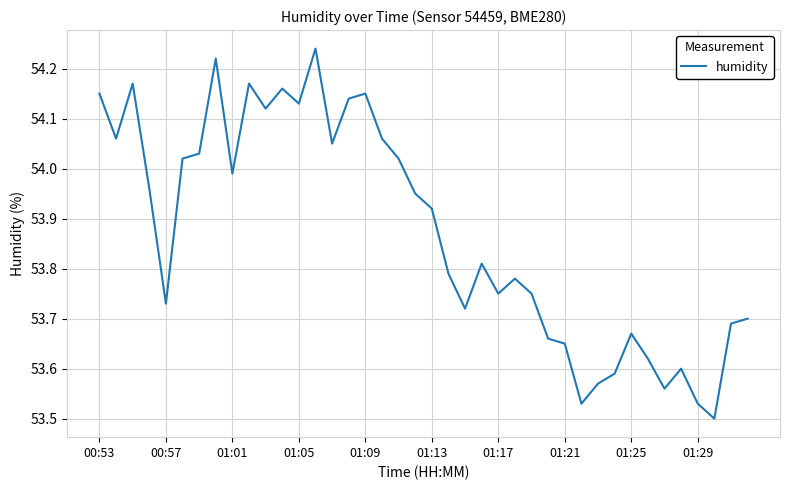

What is the difference between the maximum and minimum values?

0.7